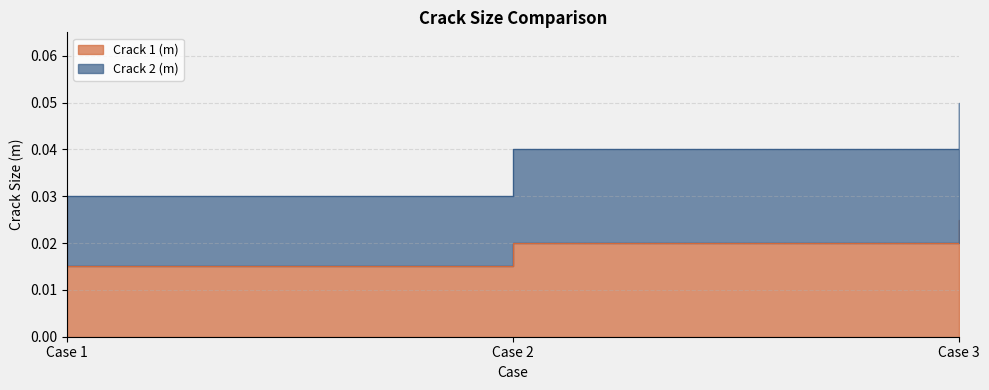

The Crack 2 (m) series shows 0.1 at Case 3. True or false?

True